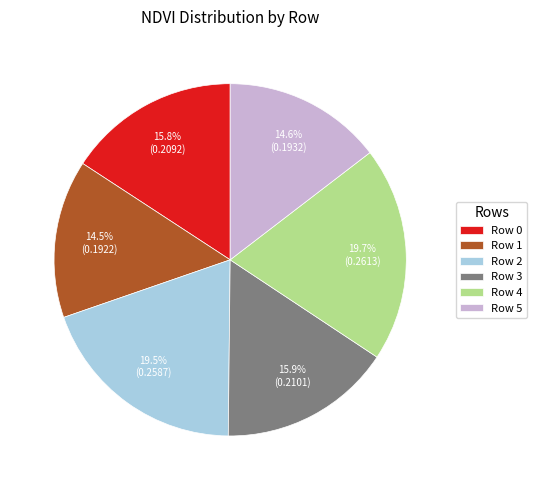

Is Row 3 the majority of the pie?

No